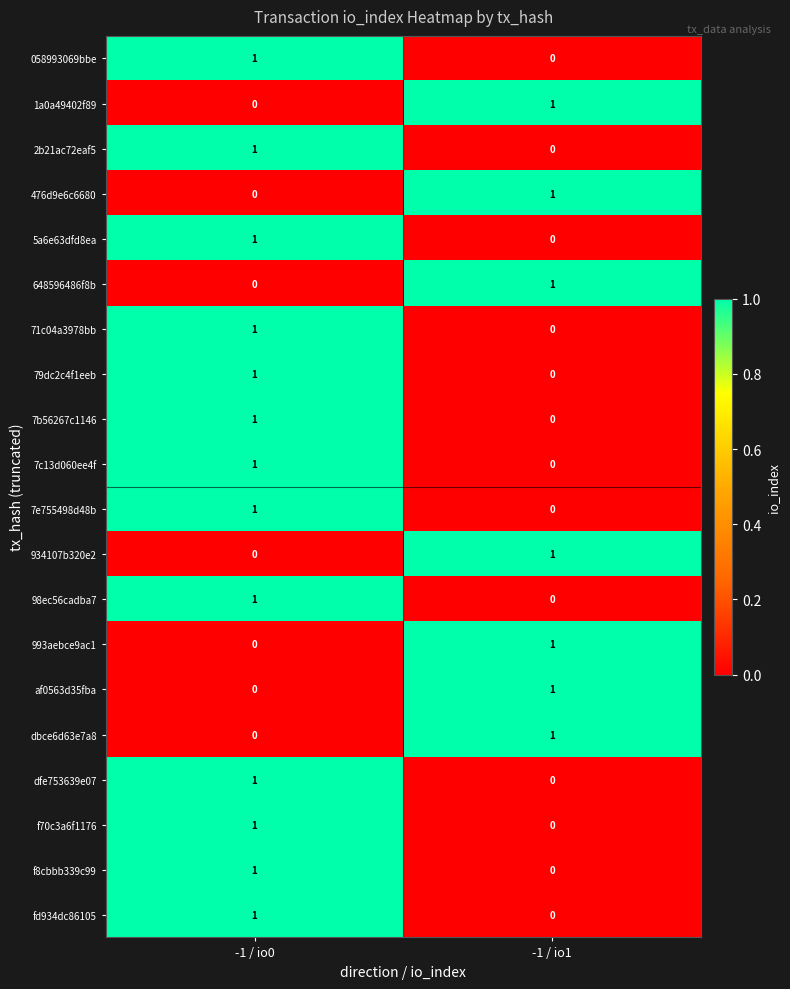

At which category is the sum across all series the highest?

-1 / io0